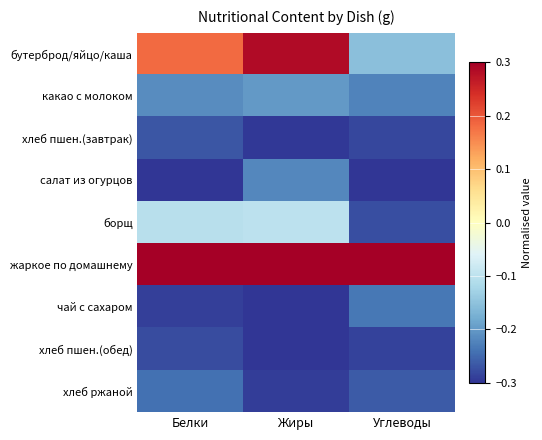

At which category is the sum across all series the highest?

Жиры